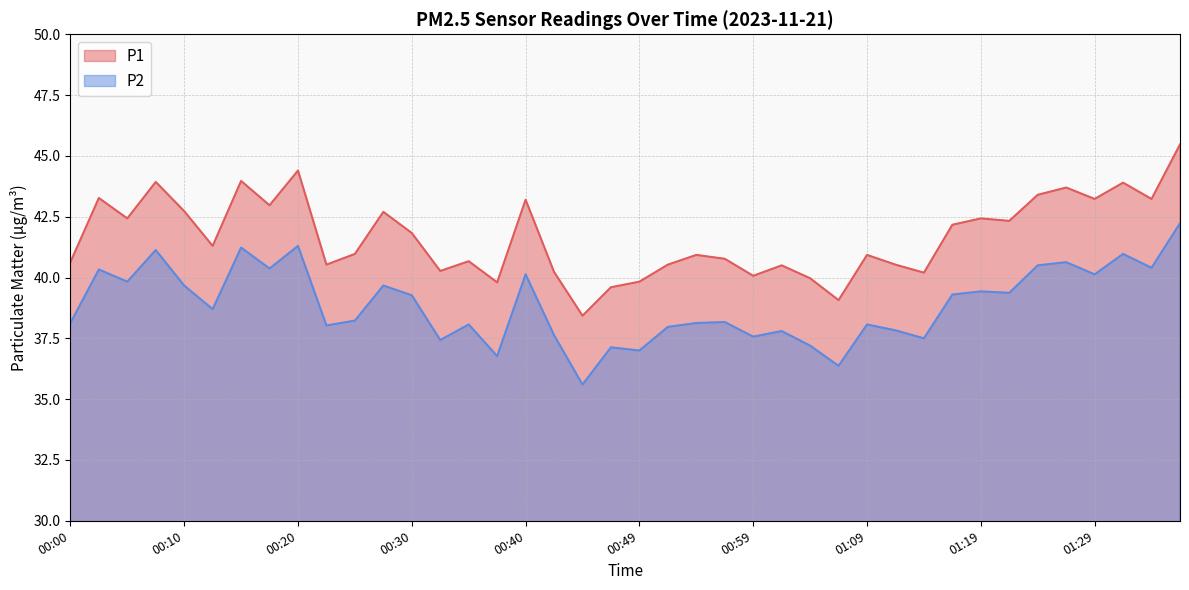

Is the value of P1 at 01:07 greater than the value of P2 at 00:54?

Yes